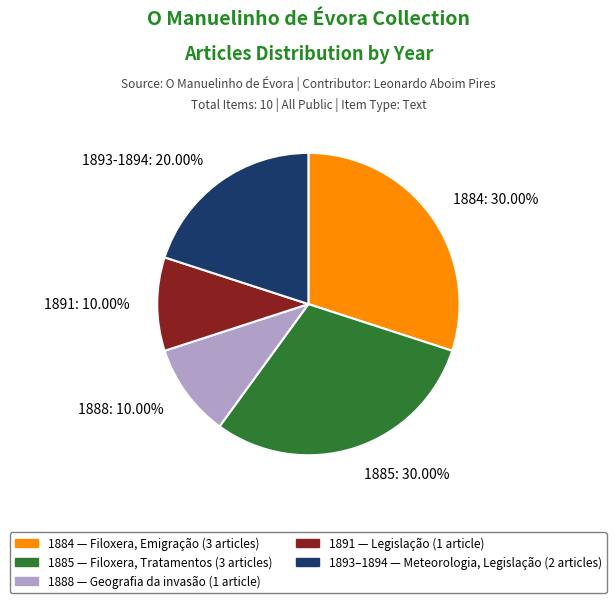

Approximately how many times larger is the value at 1893-1894 compared to 1891?

2.0